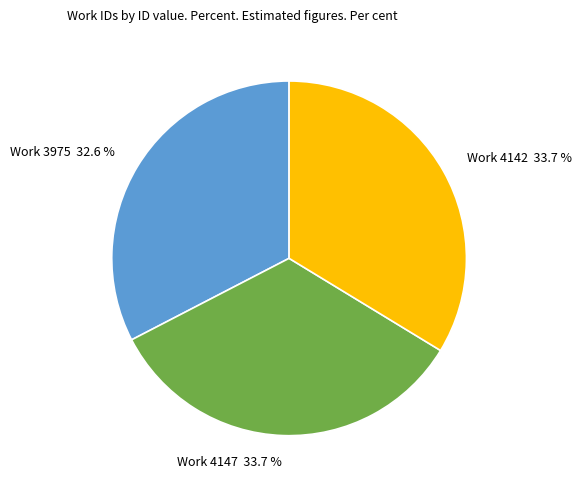

Does any single category account for the majority?

No